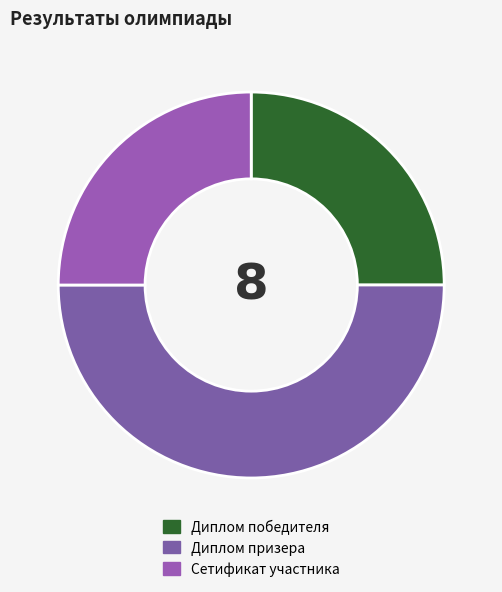

How many segments does this pie chart have?

3